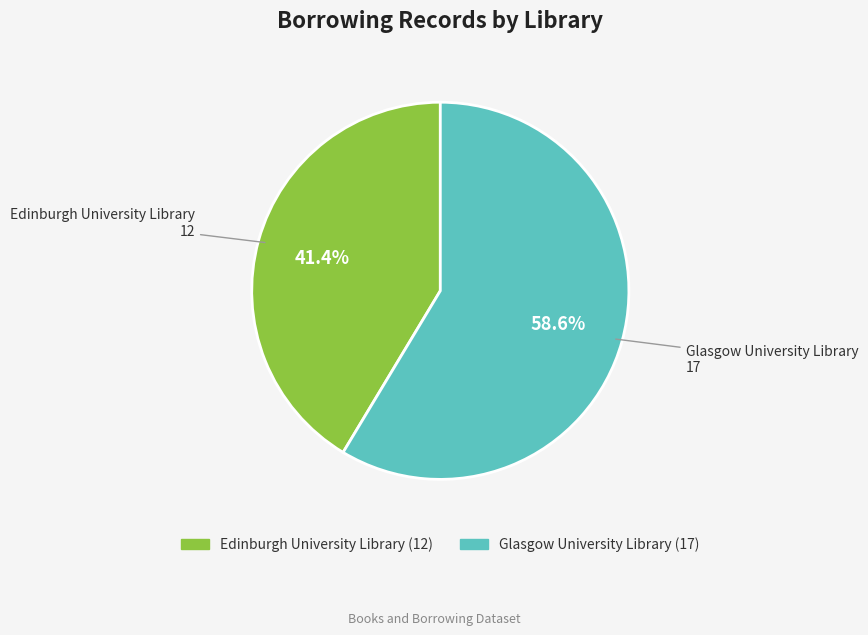

Which has a higher value, Edinburgh University Library or Glasgow University Library?

Glasgow University Library